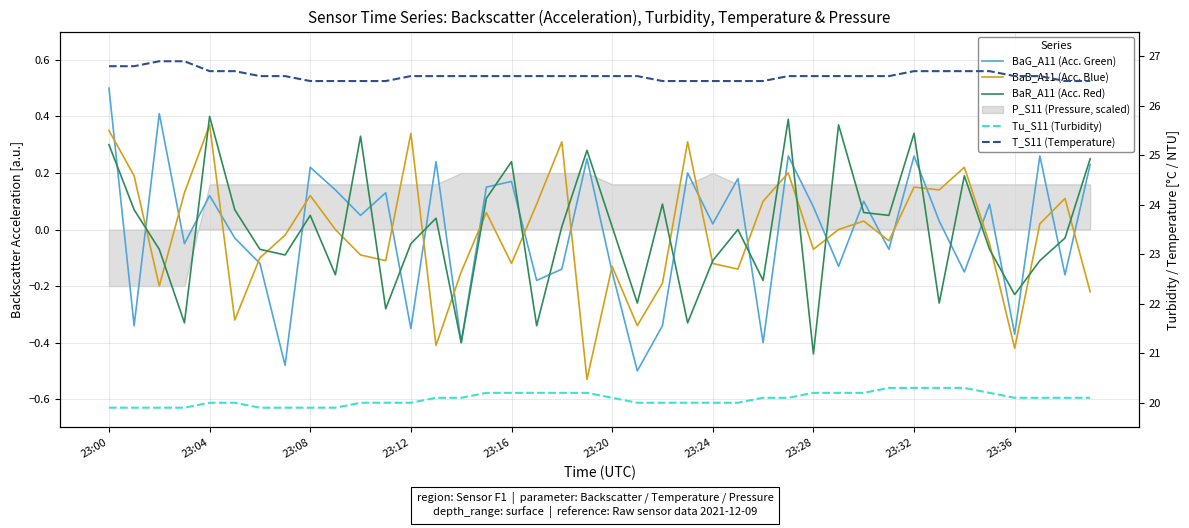

At which category is the sum across all series the highest?

23:00